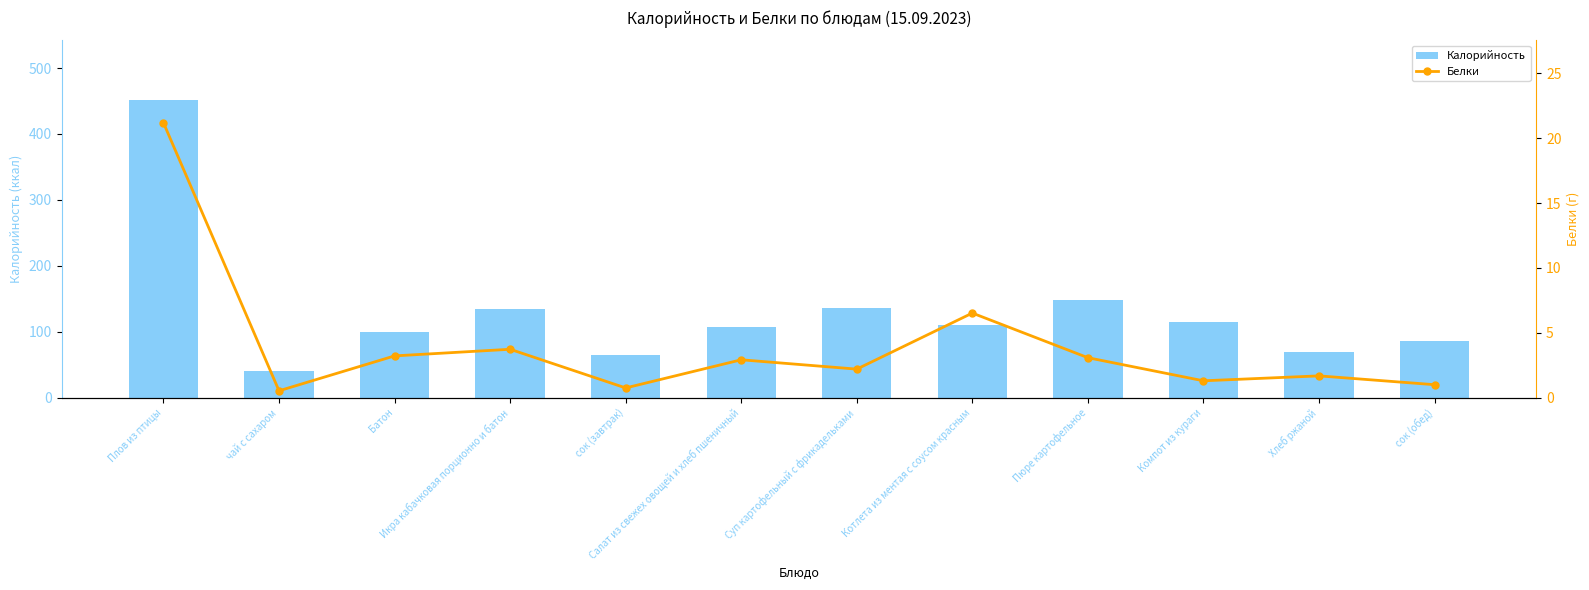

At Суп картофельный с фрикадельками, list the series in order from smallest to largest.

Белки, Калорийность